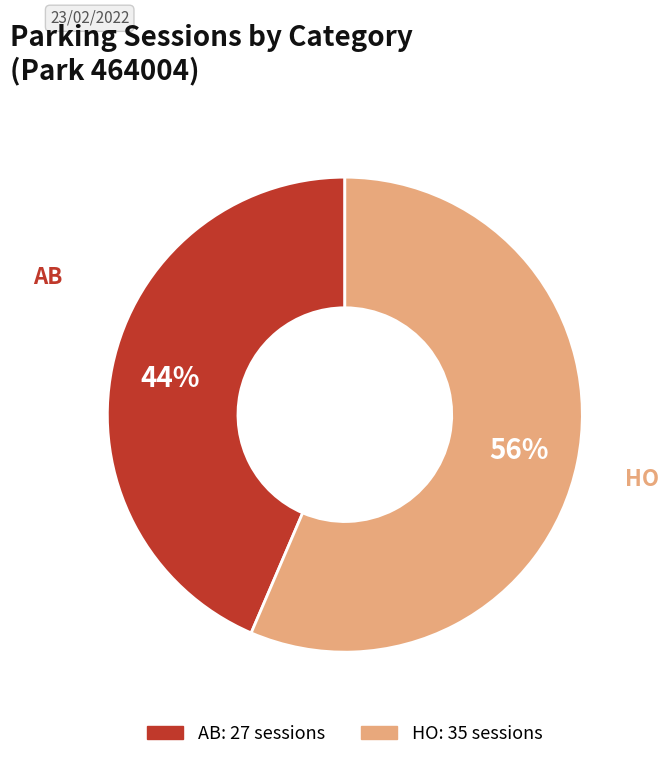

Count the number of slices in the pie.

2